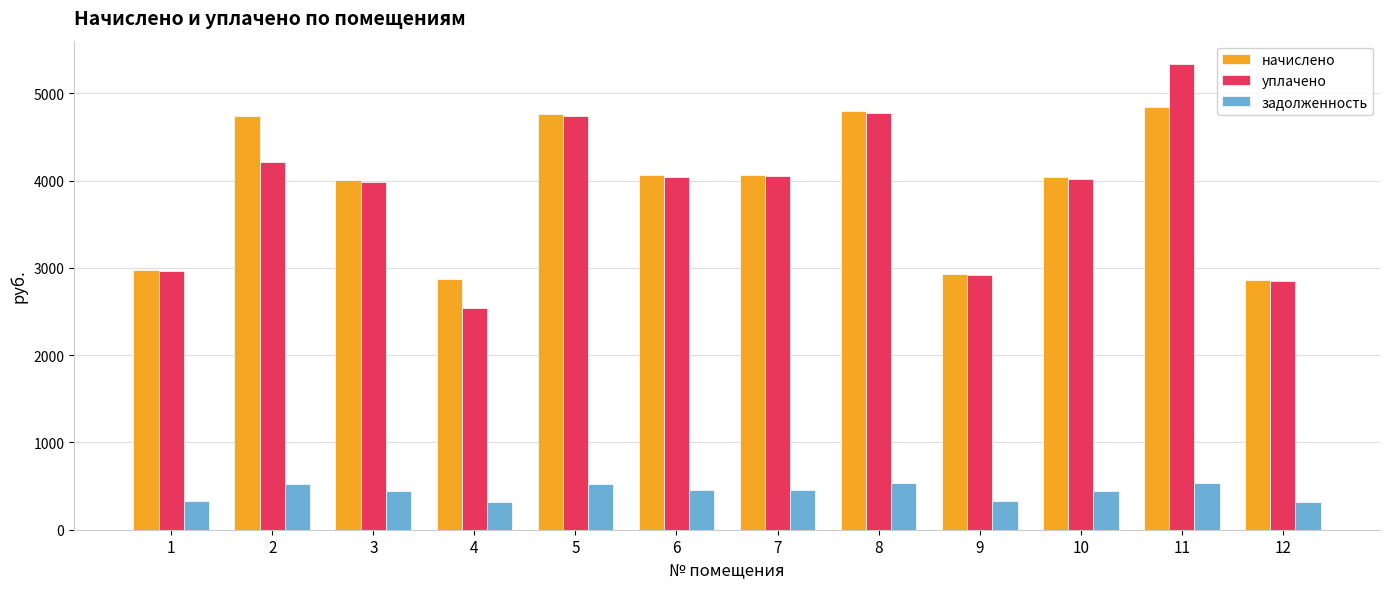

The value of начислено at 5 is 2264.4. True or false?

False